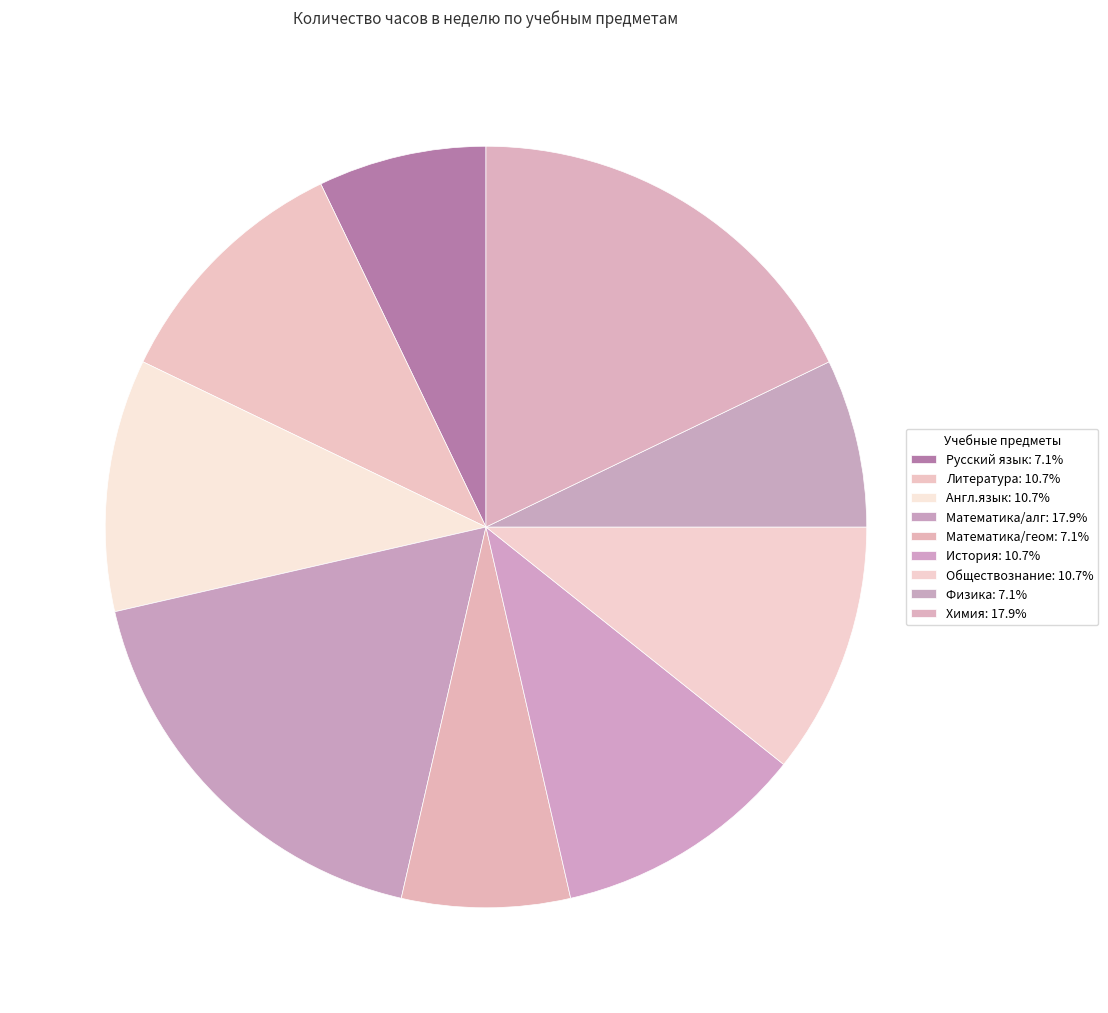

Between Математика/алг and Англ.язык, which is larger?

Математика/алг